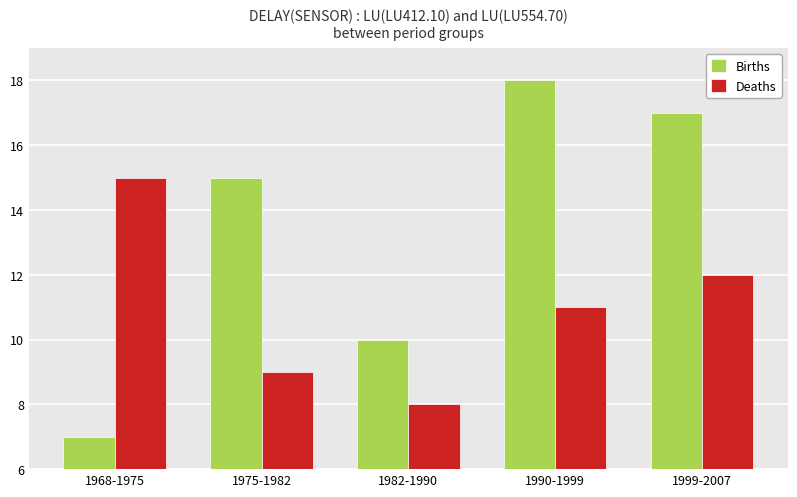

Where does the Deaths series first go above 11?

1968-1975